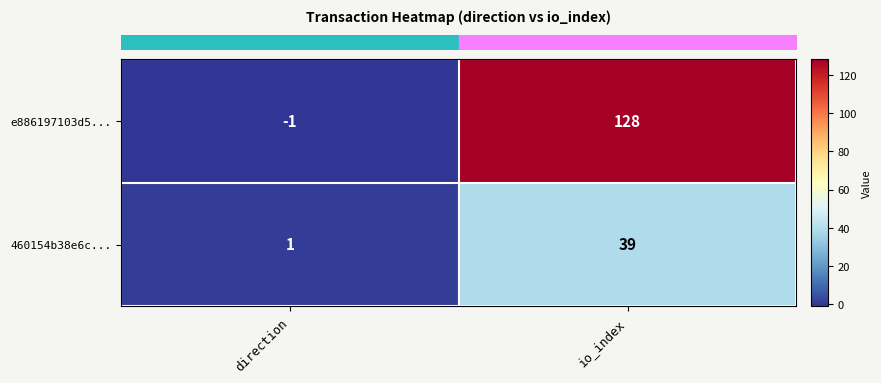

Which label corresponds to the smallest value in the chart?

direction